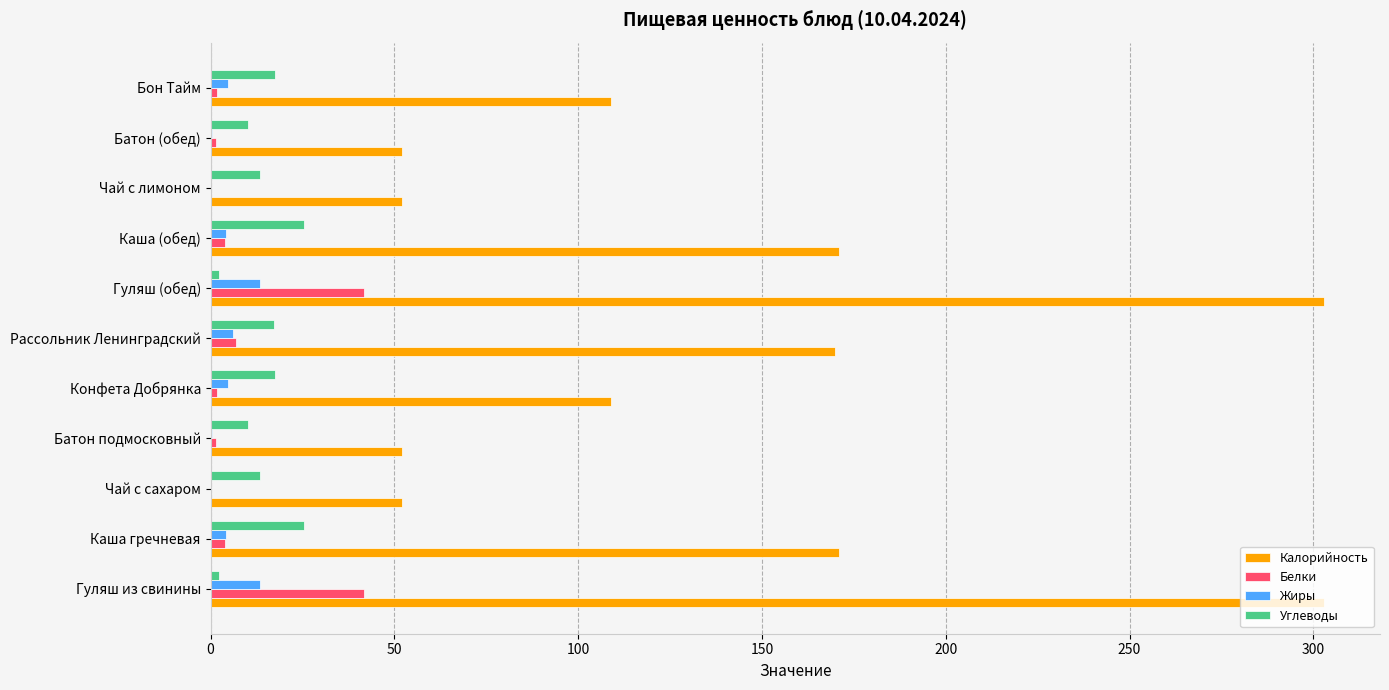

The value of Калорийность at Каша (обед) is 56.8. True or false?

False